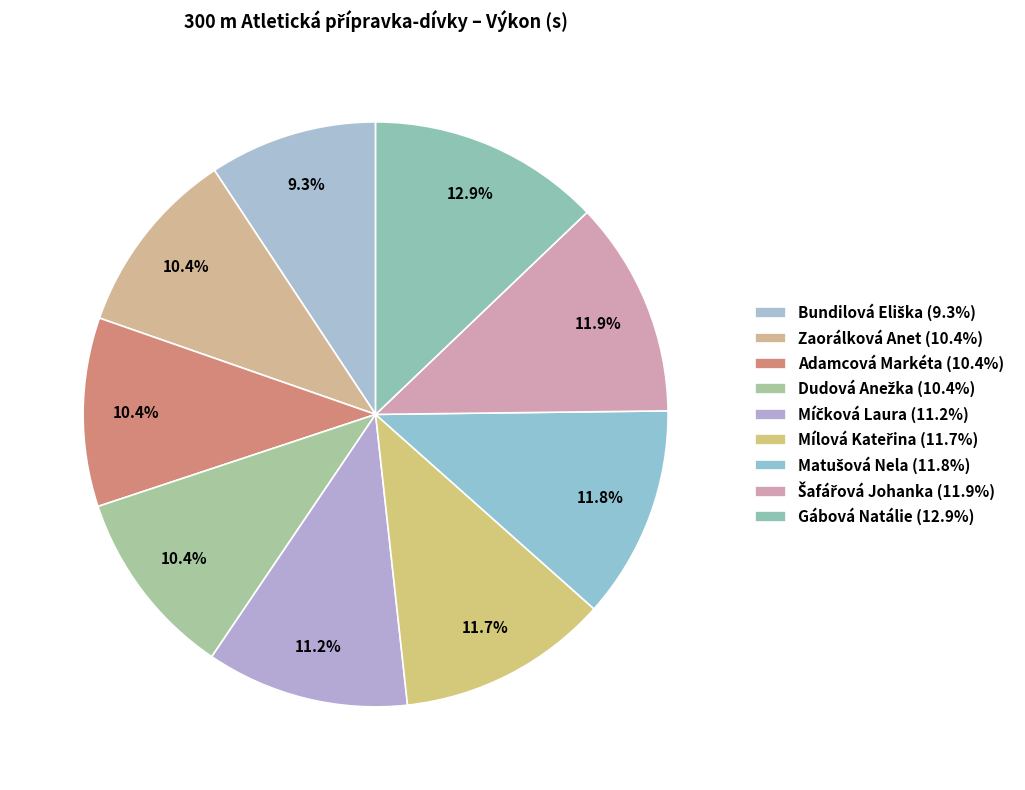

Which slice is the smallest?

Bundilová Eliška